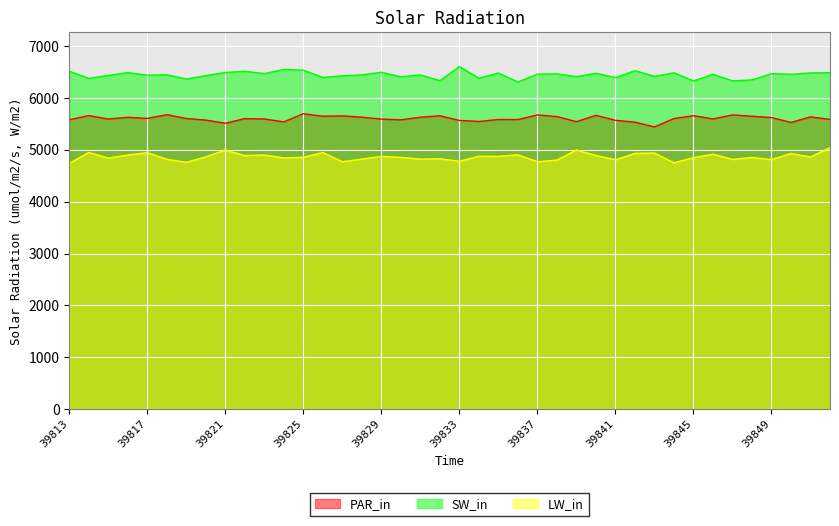

Reading left to right, what are all the values shown in this chart?

PAR_in: 5582	5662	5595	5629	5608	5679	5606	5575	5514	5604	5596	5541	5698	5650	5656	5631	5595	5580	5631	5658	5569	5549	5586	5586	5675	5643	5544	5667	5571	5535	5444	5605	5660	5597	5675	5649	5624	5530	5637	5589
SW_in: 6517	6379	6436	6490	6441	6450	6366	6433	6493	6516	6471	6553	6537	6396	6429	6446	6497	6411	6446	6335	6607	6383	6482	6310	6461	6467	6413	6479	6394	6527	6420	6487	6330	6459	6332	6350	6470	6459	6485	6489
LW_in: 4740	4951	4843	4902	4946	4819	4760	4867	4997	4892	4902	4845	4858	4949	4772	4823	4875	4856	4823	4829	4781	4879	4876	4906	4772	4804	4999	4892	4810	4933	4940	4752	4850	4919	4817	4854	4813	4931	4864	5043